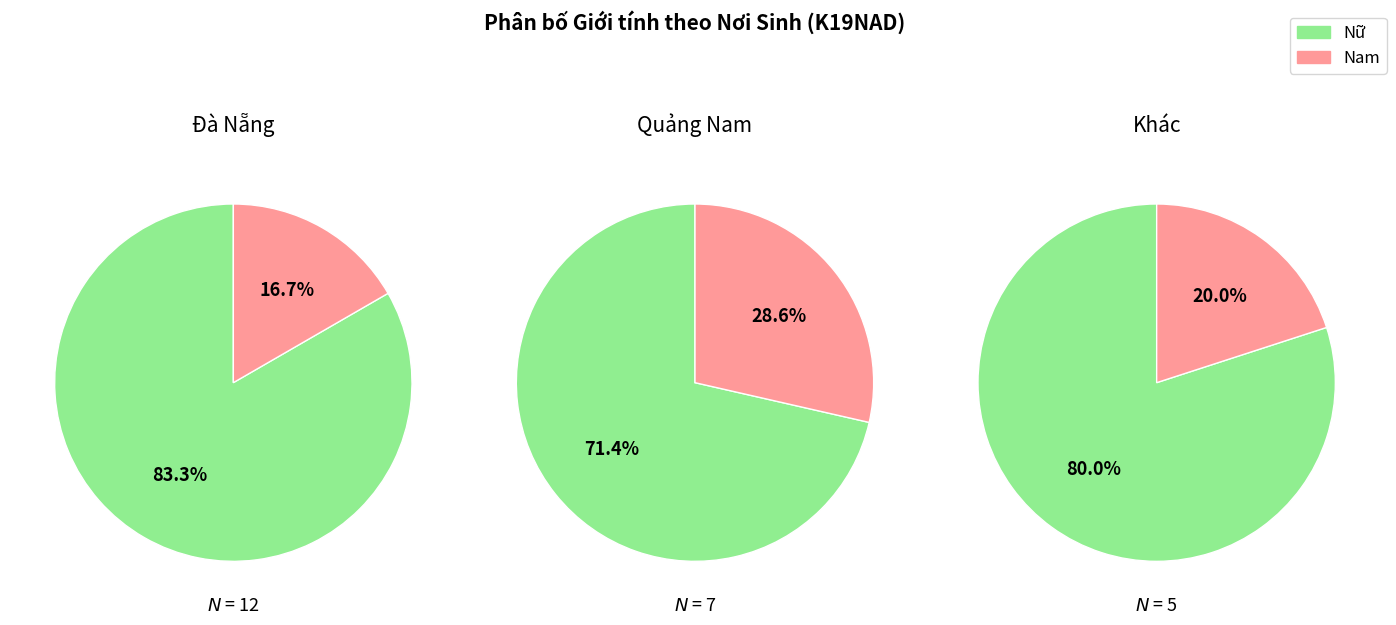

Is it true that 0 is 46% of the pie?

False